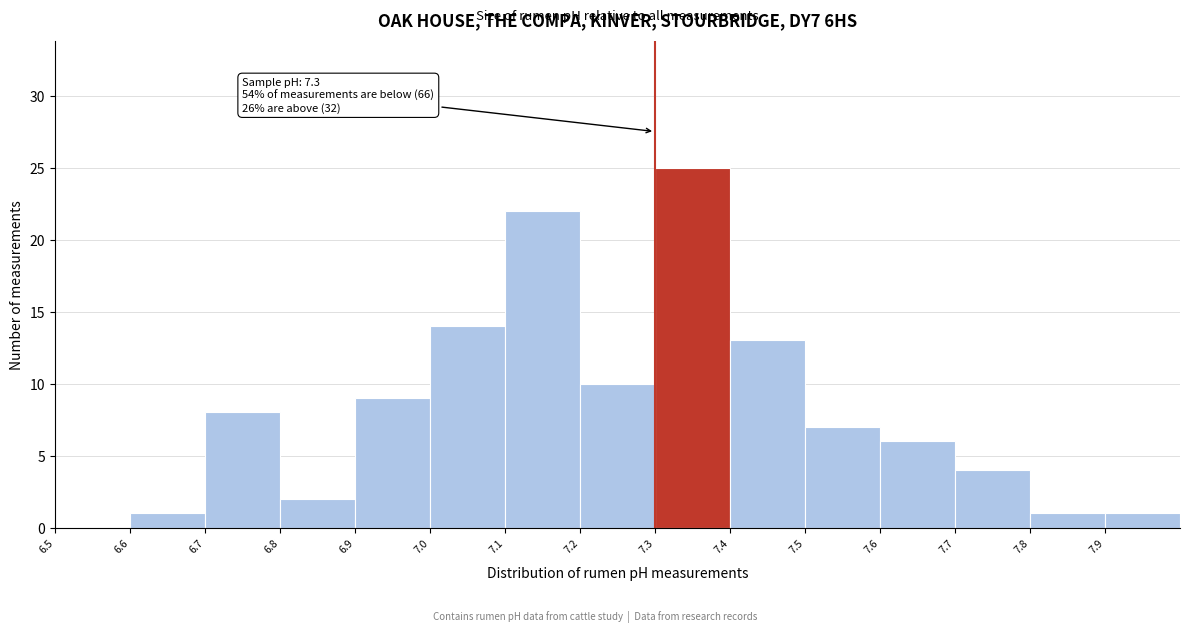

Which range on the x-axis has the tallest bar?

7.3 to 7.4